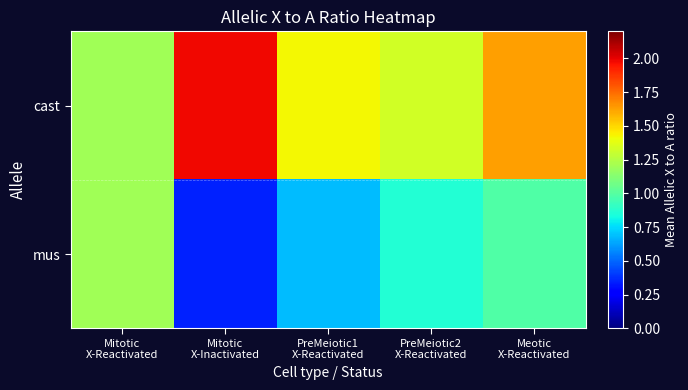

Which series changed the most between PreMeiotic1 X-Reactivated and PreMeiotic2 X-Reactivated?

mus